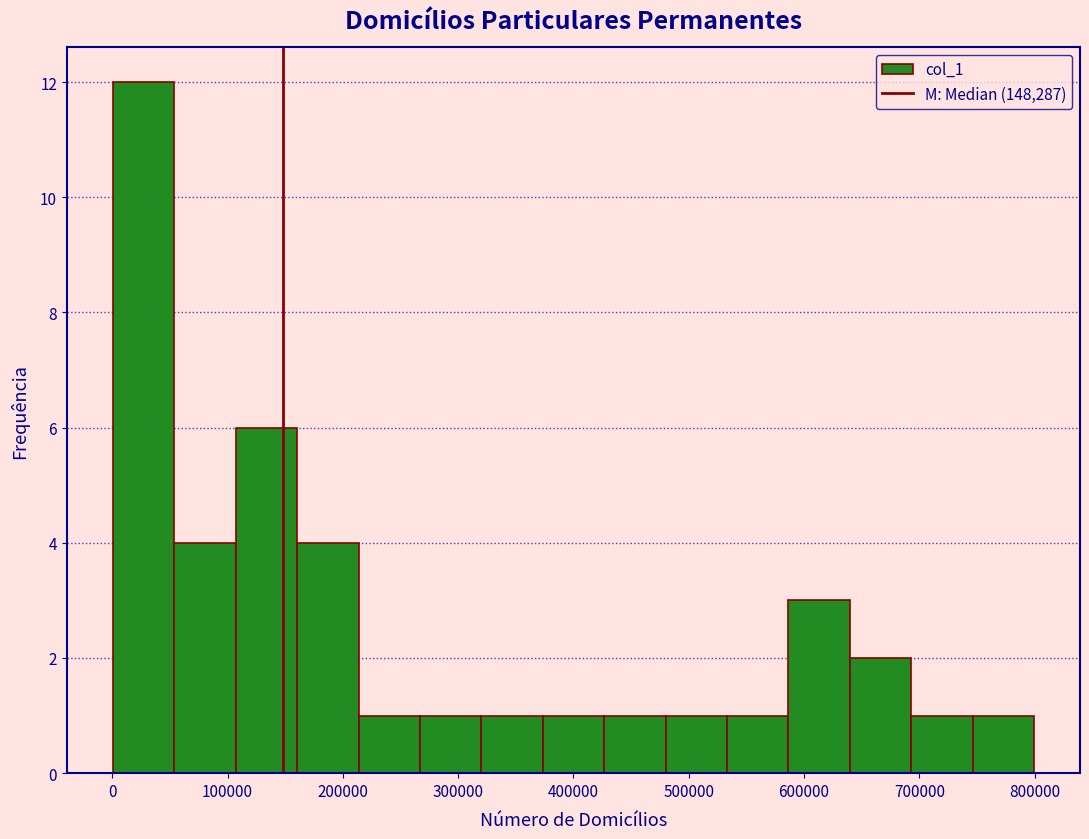

Reading left to right, transcribe this chart: for each bar, give the range it covers on the x-axis and its height. Neither the bar edges nor the heights are printed on the chart, so give them approximately, as read against the axes.

0 to 50000: 12
50000 to 110000: 4
110000 to 160000: 6
160000 to 210000: 4
210000 to 270000: 1
270000 to 320000: 1
320000 to 370000: 1
370000 to 430000: 1
430000 to 480000: 1
480000 to 530000: 1
530000 to 590000: 1
590000 to 640000: 3
640000 to 690000: 2
690000 to 750000: 1
750000 to 800000: 1